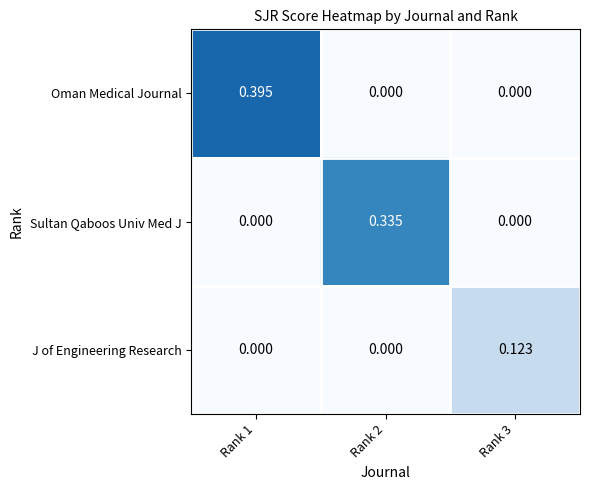

Which category has the highest value across all series?

Rank 1